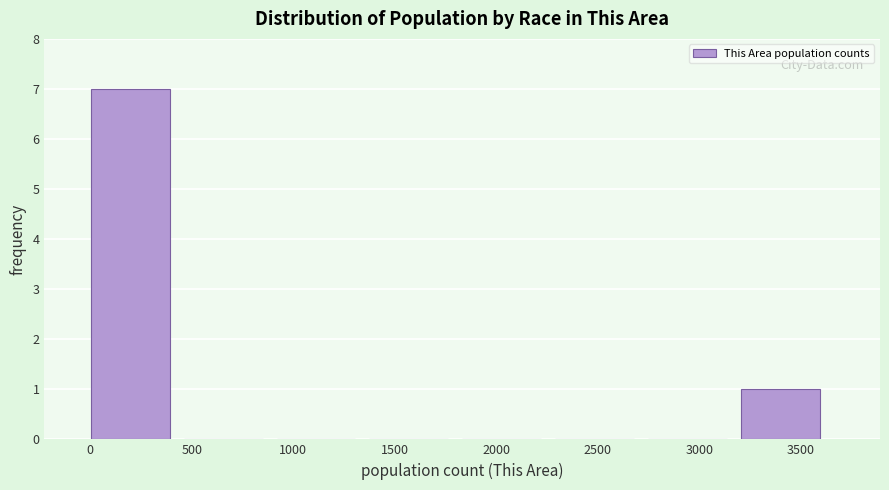

How tall is the bar that spans 0 to 450 on the x-axis? Neither the bar edges nor the heights are printed on the chart, so give them approximately, as read against the axes.

7